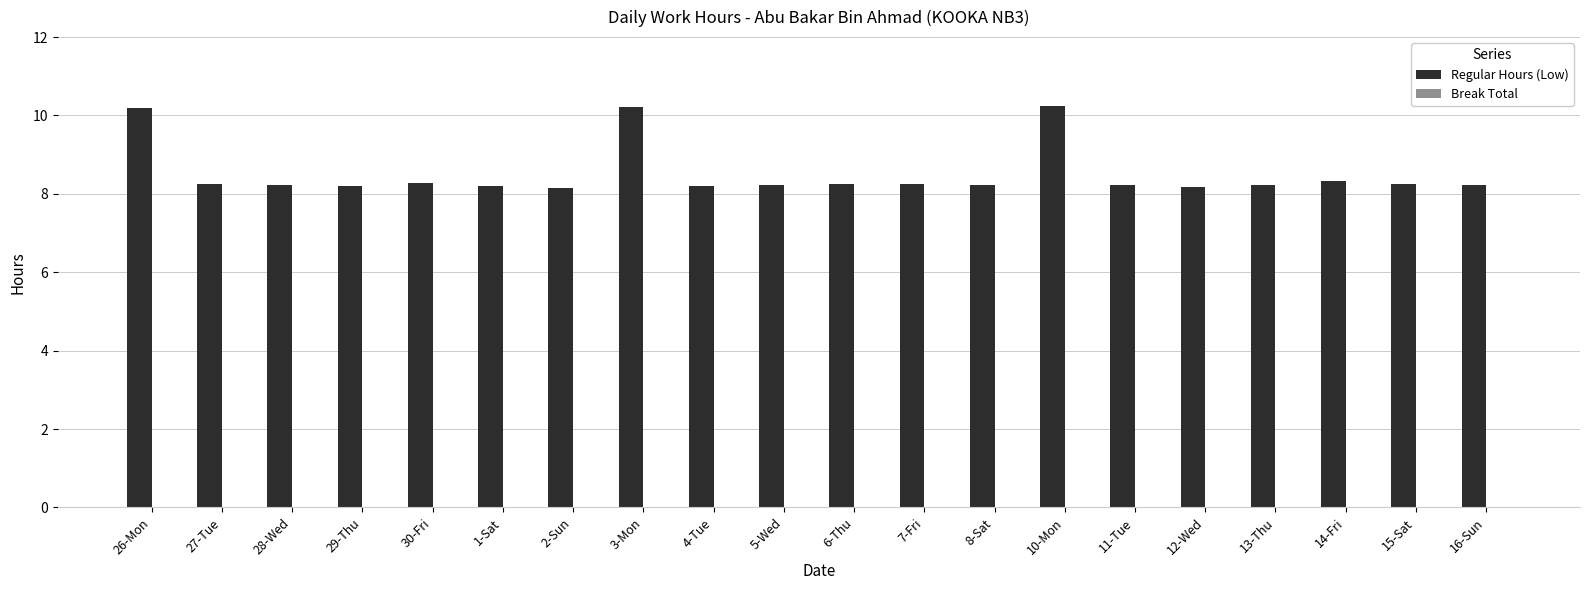

The chart shows a value of 13.1 at 12-Wed. True or false?

False